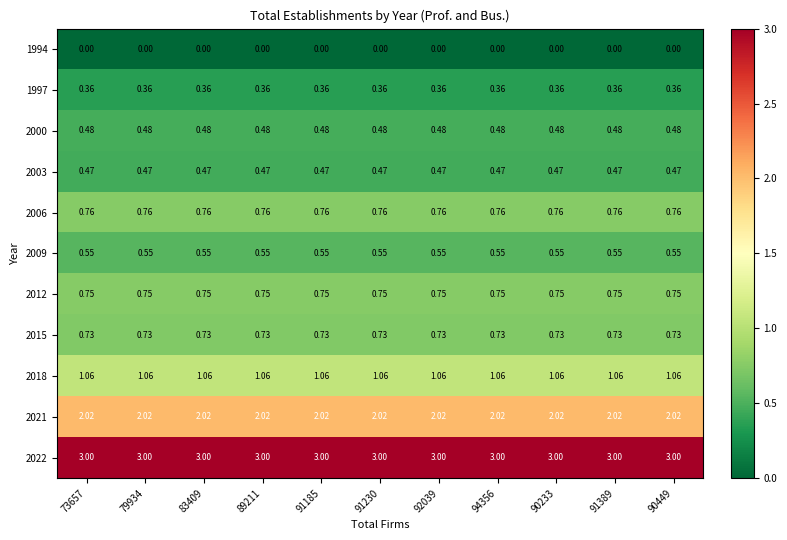

At which category is the sum across all series the highest?

73657